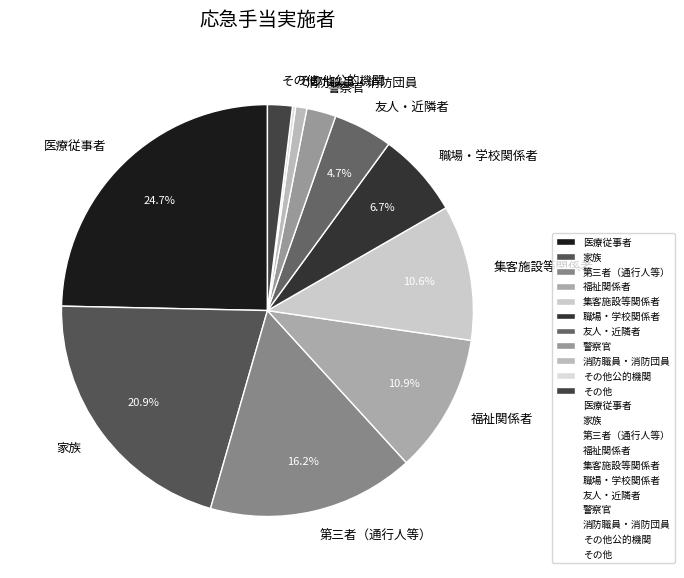

Which has a higher value, 第三者（通行人等） or 医療従事者?

医療従事者